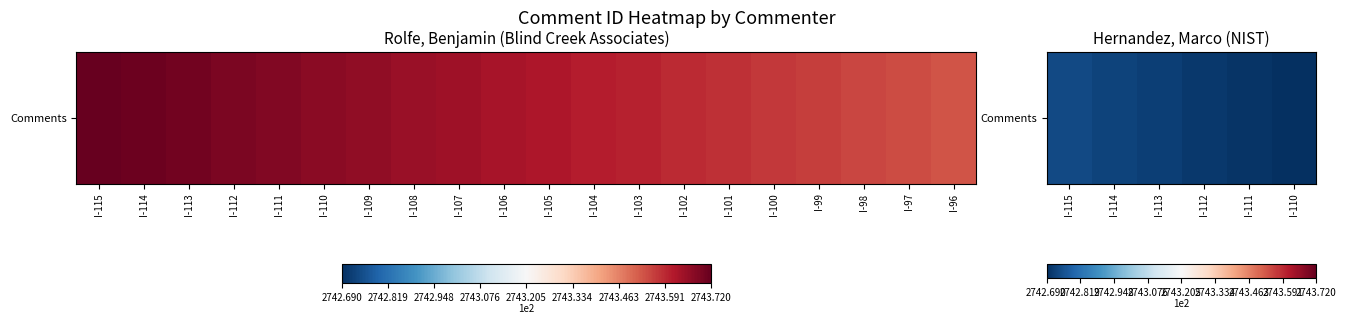

What is the difference between the maximum and minimum values?

5